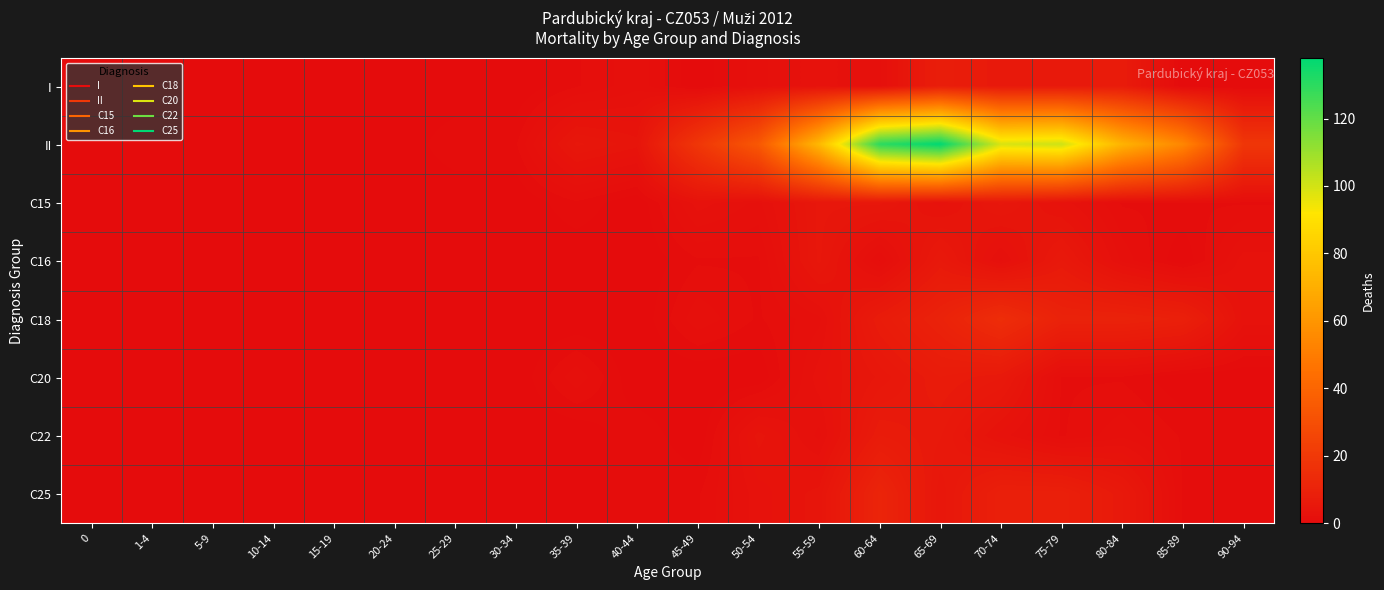

Reading left to right, what are all the values shown in this chart?

I: 0=0	1-4=0	5-9=0	10-14=0	15-19=0	20-24=0	25-29=0	30-34=0	35-39=1	40-44=2	45-49=0	50-54=2	55-59=3	60-64=2	65-69=8	70-74=6	75-79=6	80-84=7	85-89=0	90-94=0
II: 0=0	1-4=0	5-9=0	10-14=0	15-19=0	20-24=0	25-29=1	30-34=1	35-39=5	40-44=4	45-49=19	50-54=34	55-59=74	60-64=130	65-69=138	70-74=99	75-79=101	80-84=72	85-89=54	90-94=19
C15: 0=0	1-4=0	5-9=0	10-14=0	15-19=0	20-24=0	25-29=0	30-34=0	35-39=1	40-44=0	45-49=3	50-54=2	55-59=5	60-64=5	65-69=3	70-74=5	75-79=3	80-84=1	85-89=1	90-94=1
C16: 0=0	1-4=0	5-9=0	10-14=0	15-19=0	20-24=0	25-29=0	30-34=0	35-39=0	40-44=0	45-49=1	50-54=1	55-59=5	60-64=1	65-69=6	70-74=2	75-79=6	80-84=2	85-89=0	90-94=3
C18: 0=0	1-4=0	5-9=0	10-14=0	15-19=0	20-24=0	25-29=0	30-34=0	35-39=0	40-44=0	45-49=2	50-54=1	55-59=2	60-64=7	65-69=10	70-74=15	75-79=10	80-84=10	85-89=9	90-94=3
C20: 0=0	1-4=0	5-9=0	10-14=0	15-19=0	20-24=0	25-29=0	30-34=0	35-39=2	40-44=0	45-49=0	50-54=0	55-59=3	60-64=5	65-69=7	70-74=6	75-79=1	80-84=1	85-89=0	90-94=0
C22: 0=0	1-4=0	5-9=0	10-14=0	15-19=0	20-24=0	25-29=0	30-34=0	35-39=0	40-44=1	45-49=0	50-54=4	55-59=2	60-64=7	65-69=6	70-74=3	75-79=1	80-84=2	85-89=1	90-94=1
C25: 0=0	1-4=0	5-9=0	10-14=0	15-19=0	20-24=0	25-29=0	30-34=0	35-39=0	40-44=1	45-49=1	50-54=3	55-59=4	60-64=11	65-69=5	70-74=9	75-79=9	80-84=6	85-89=1	90-94=1